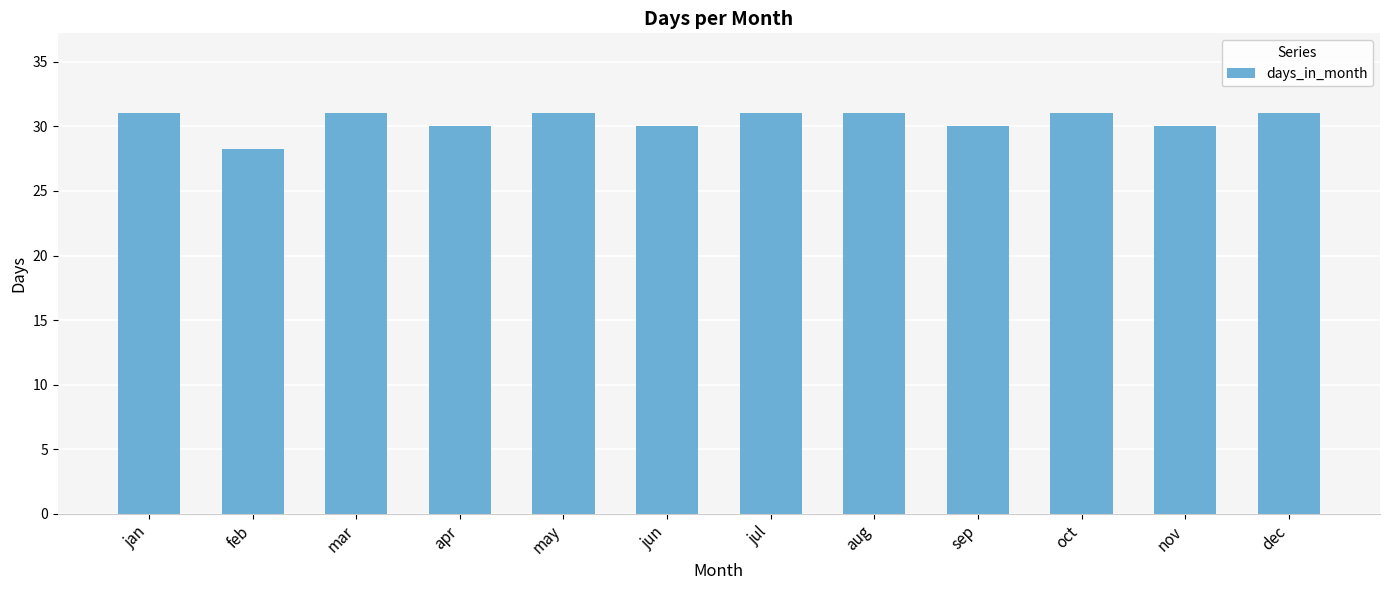

The chart shows a value of 18.7 at nov. True or false?

False